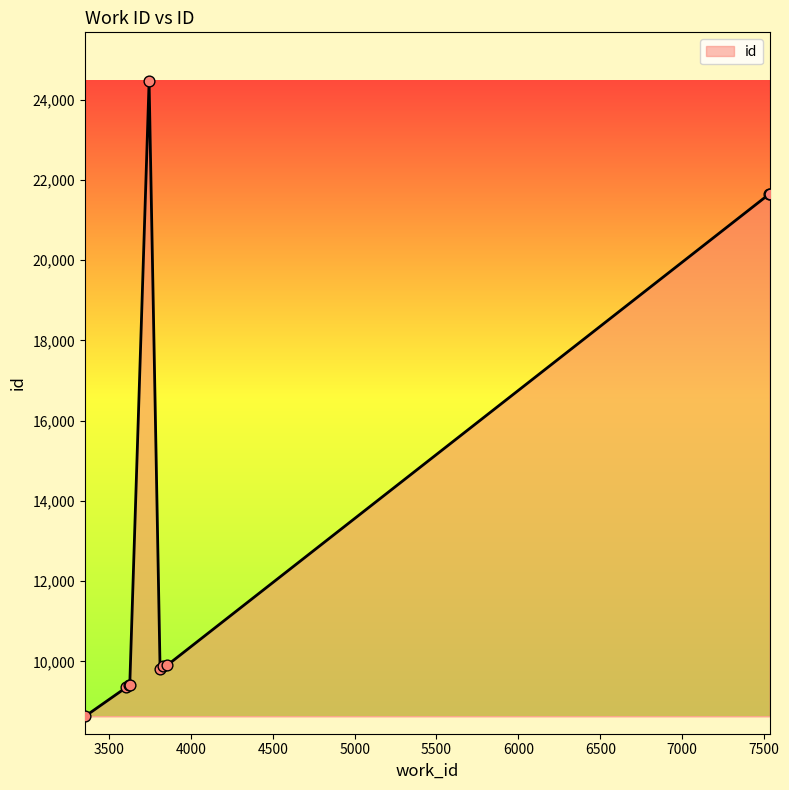

What is the minimum value shown in the chart?

8626